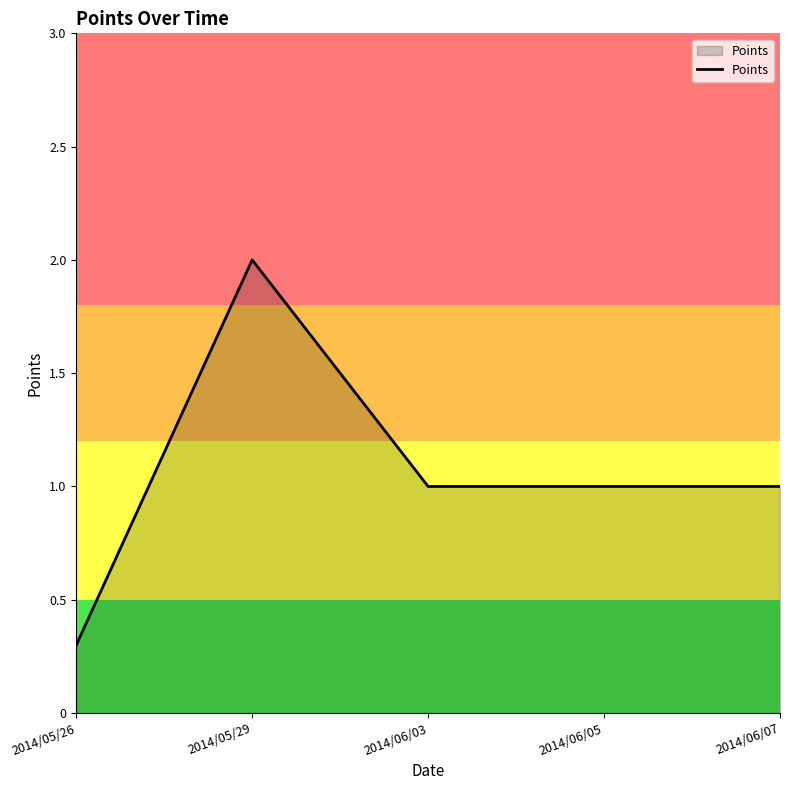

True or false: there are more than 0 points higher than both neighbors.

True